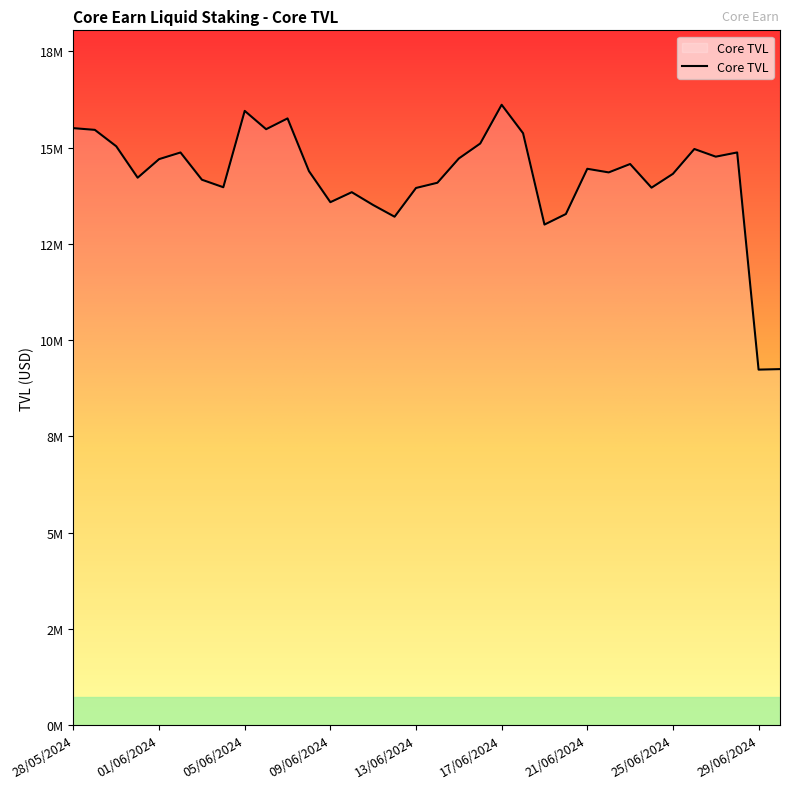

Is this an area chart (filled region under the line)?

Yes